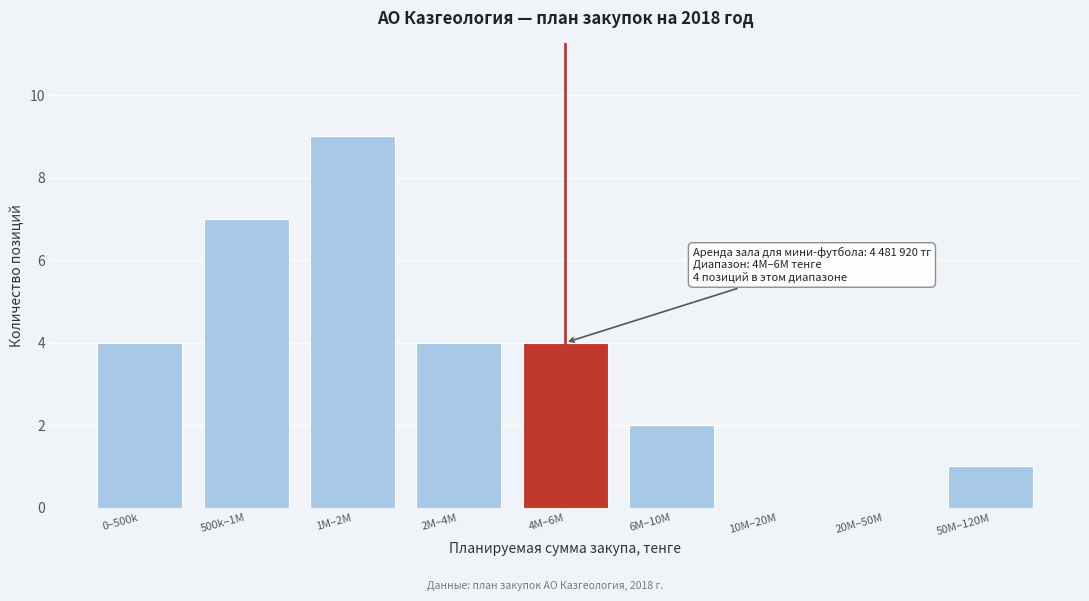

Reading right to left, transcribe all the data shown in this chart.

50M–120M=1	20M–50M=0	10M–20M=0	6M–10M=2	4M–6M=4	2M–4M=4	1M–2M=9	500k–1M=7	0–500k=4